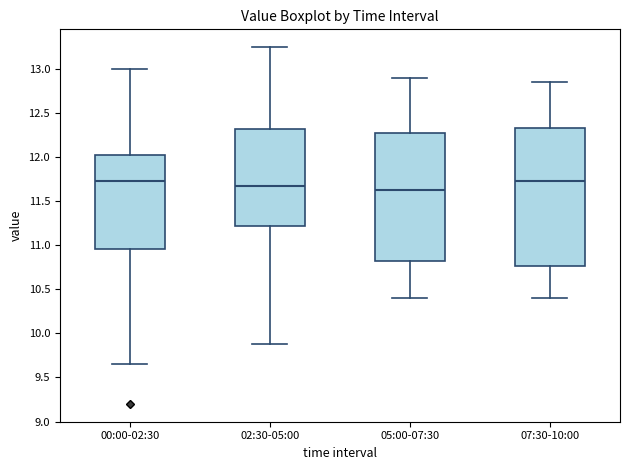

Which box is the tallest, from its lower edge to its upper edge?

07:30-10:00